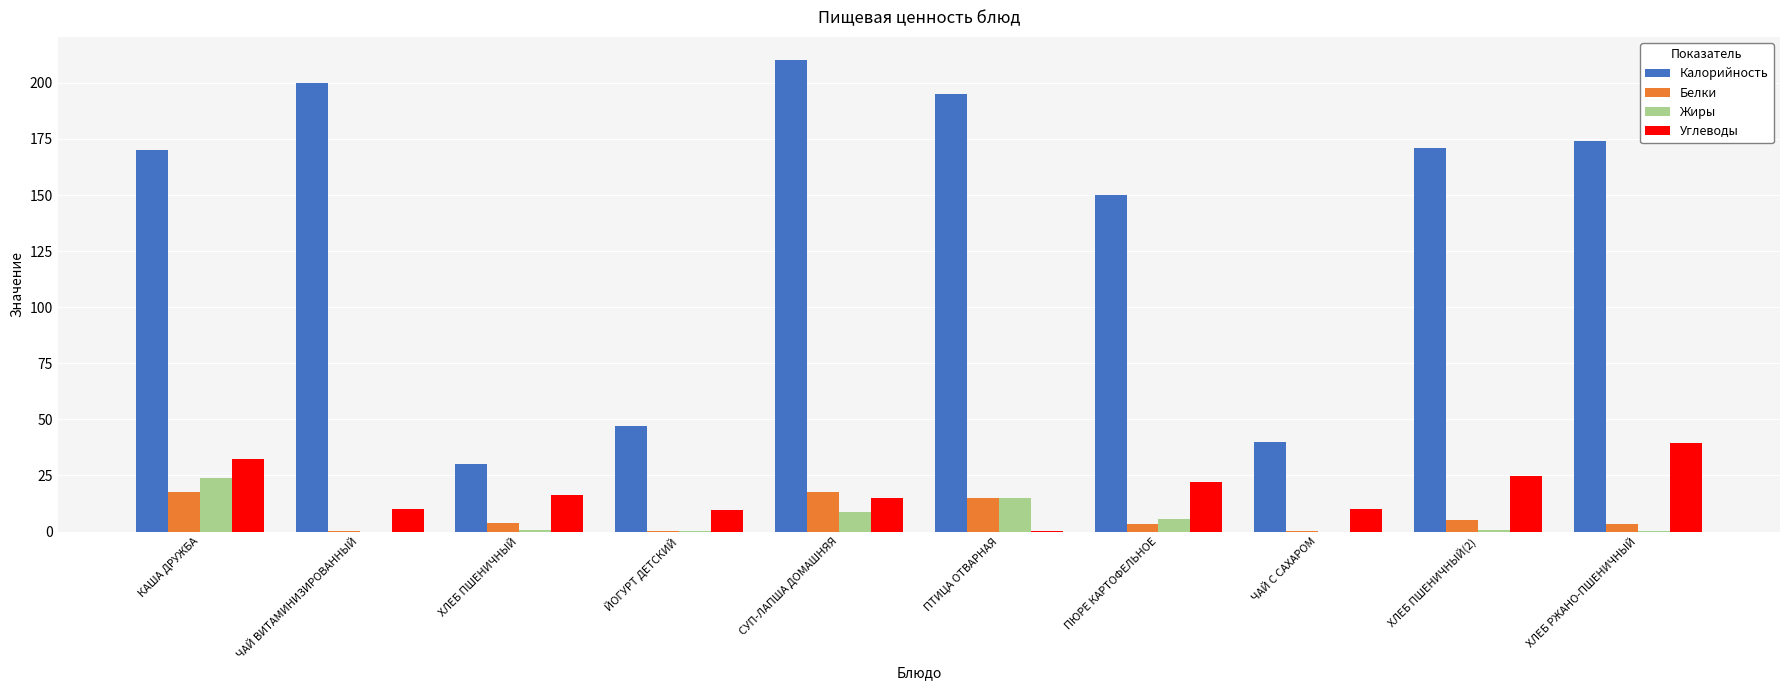

What is the sum of all Калорийность values?

1387.0